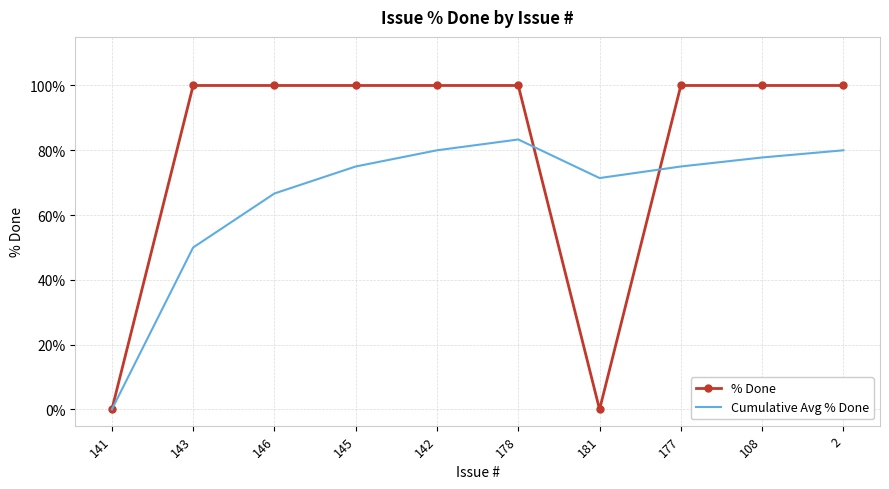

Is the value of Cumulative Avg % Done at 177 greater than the value of % Done at 145?

No